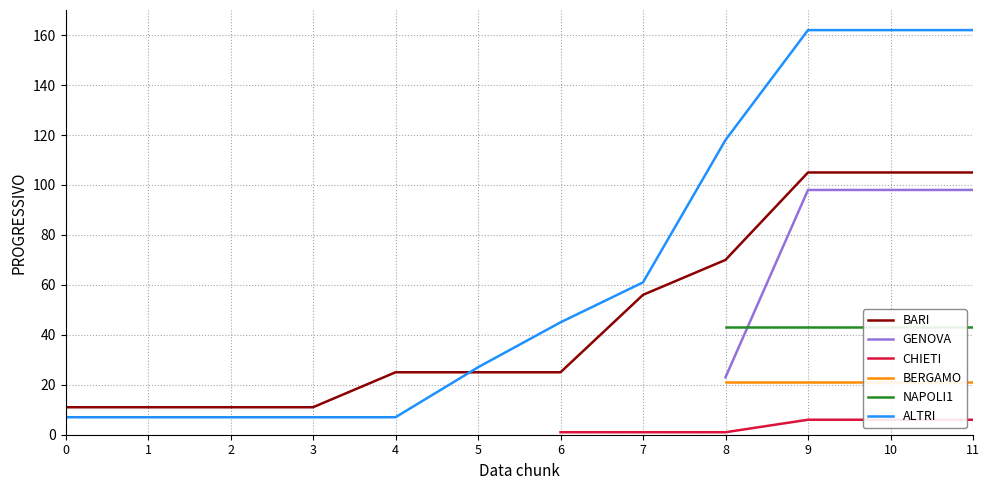

The value of ALTRI at 9 is 162. True or false?

True